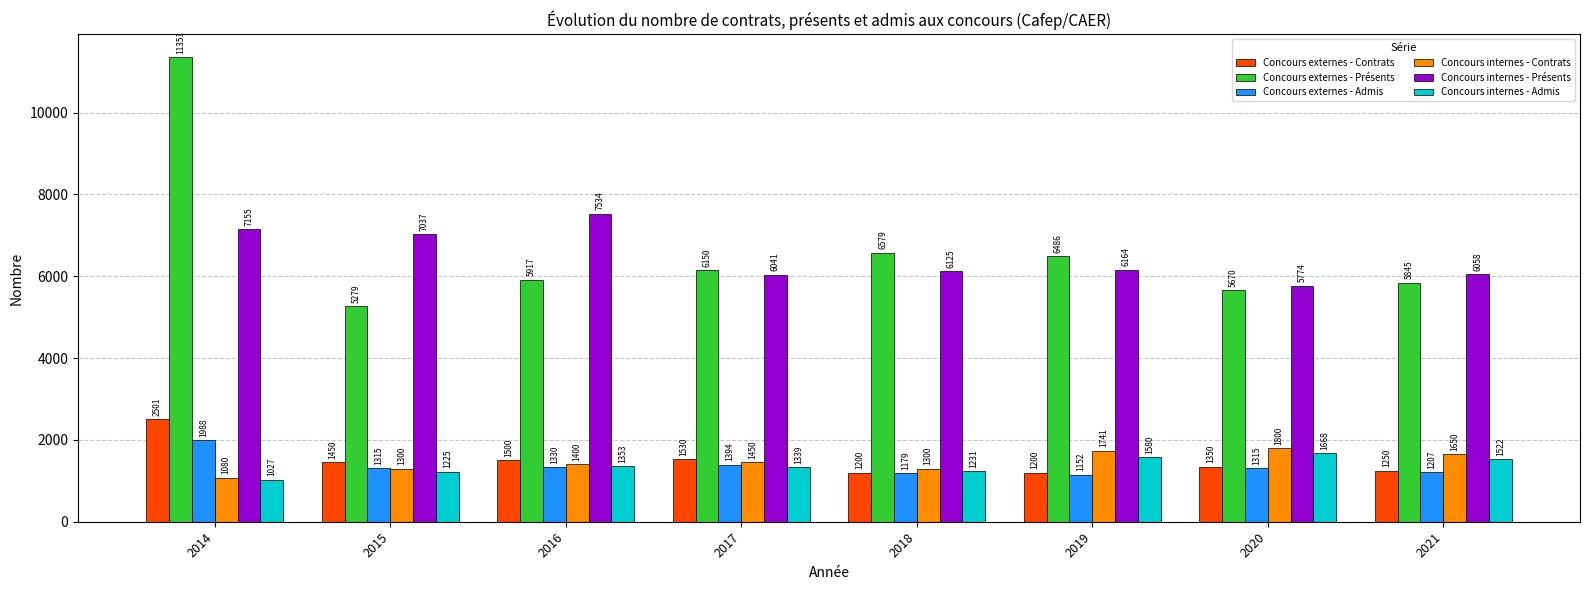

Reading left to right, transcribe all the data shown in this chart.

Concours externes - Contrats: 2014=2501	2015=1450	2016=1500	2017=1530	2018=1200	2019=1200	2020=1350	2021=1250
Concours externes - Présents: 2014=11351	2015=5279	2016=5917	2017=6150	2018=6579	2019=6486	2020=5670	2021=5845
Concours externes - Admis: 2014=1988	2015=1315	2016=1330	2017=1394	2018=1179	2019=1152	2020=1315	2021=1207
Concours internes - Contrats: 2014=1080	2015=1300	2016=1400	2017=1450	2018=1300	2019=1741	2020=1800	2021=1650
Concours internes - Présents: 2014=7155	2015=7037	2016=7534	2017=6041	2018=6125	2019=6164	2020=5774	2021=6058
Concours internes - Admis: 2014=1027	2015=1225	2016=1353	2017=1339	2018=1231	2019=1580	2020=1668	2021=1522